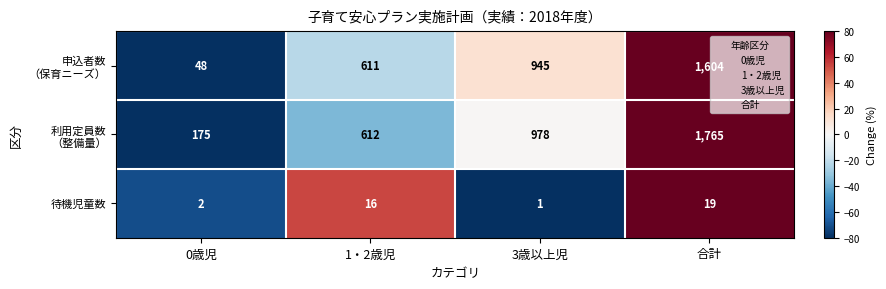

Which category has the highest value across all series?

合計